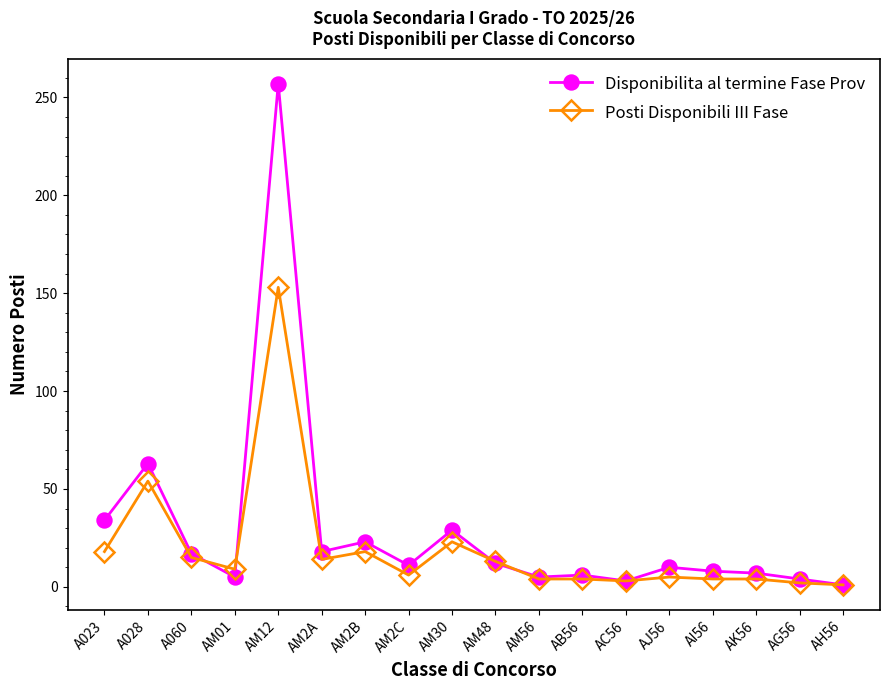

True or false: Disponibilita al termine Fase Prov has more than 2 interior local peaks.

True